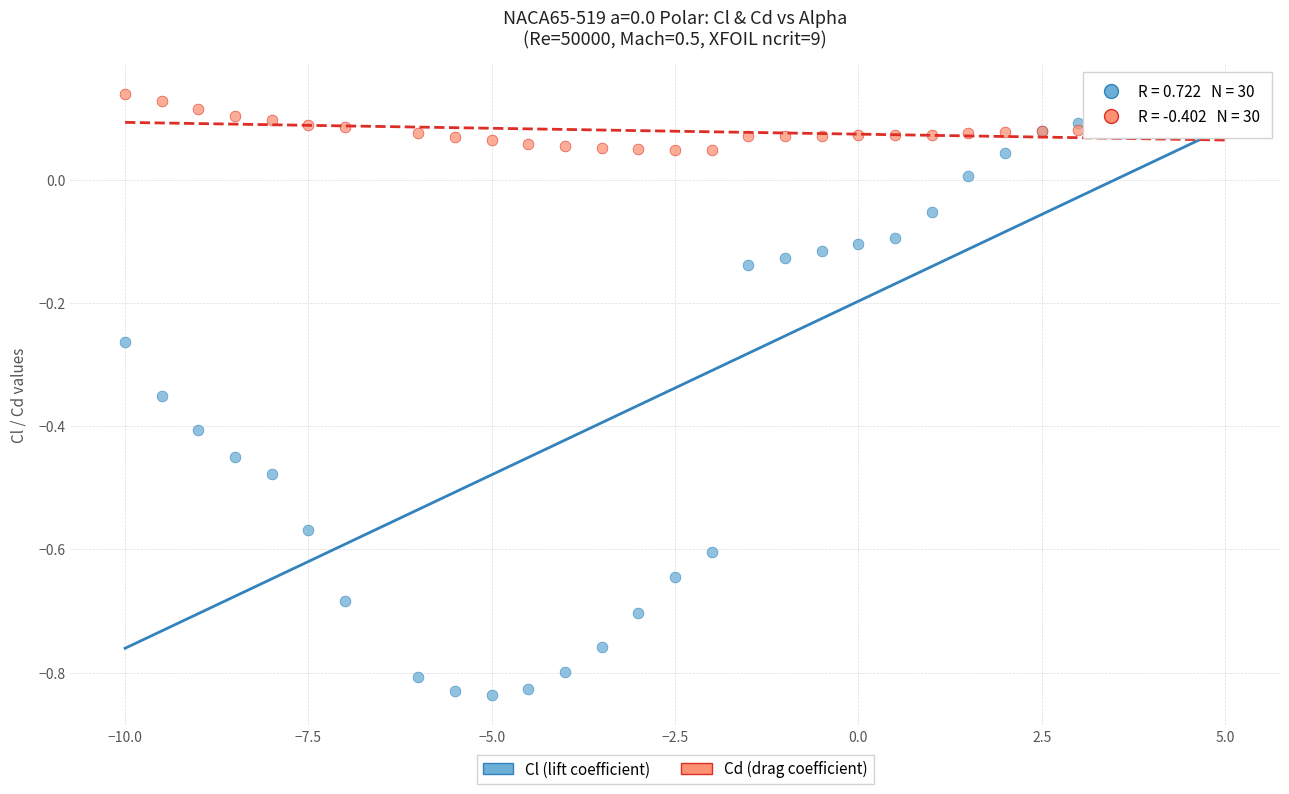

What is the X range (max minus min) for the scatter plot?

15.0